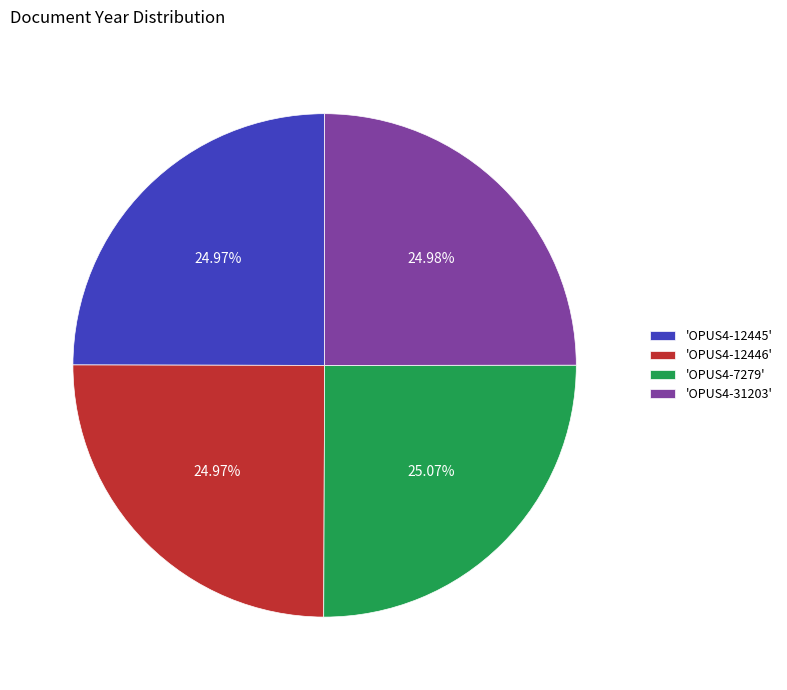

What is the ratio of the value at 'OPUS4-12445' to the value at 'OPUS4-7279'?

1.0